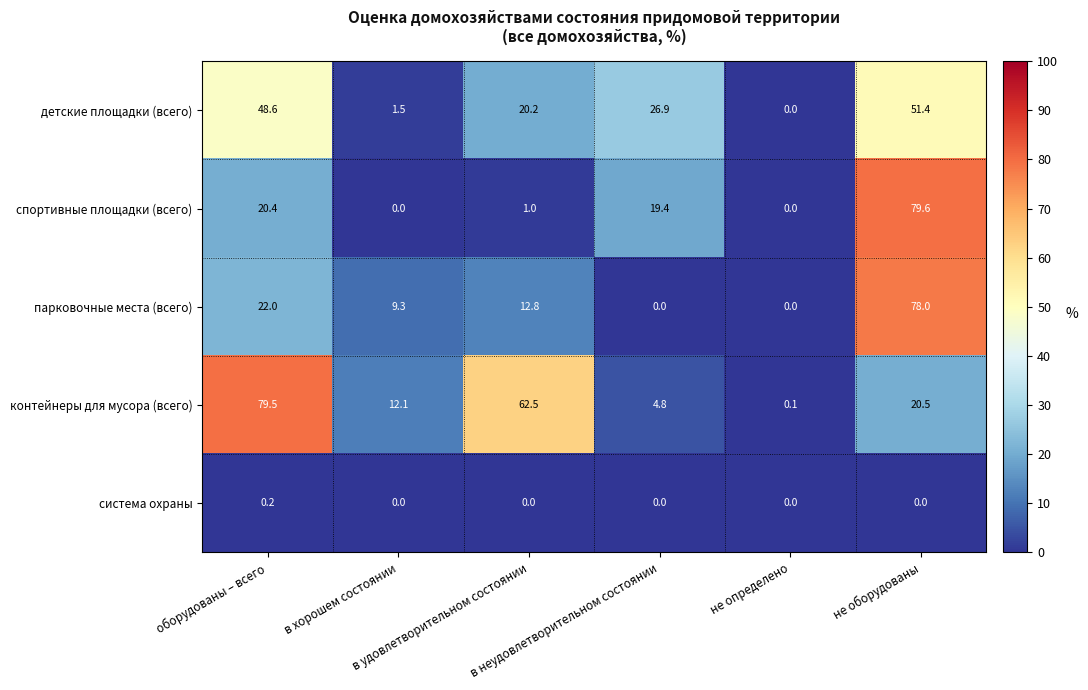

What is the sum of all детские площадки (всего) values?

148.6